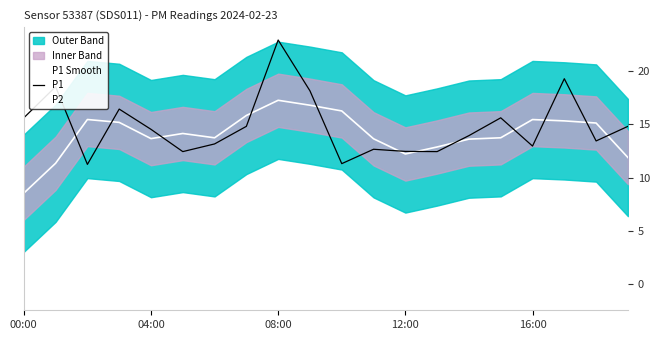

What is the difference between the second highest and minimum values in the P1 series?

8.0